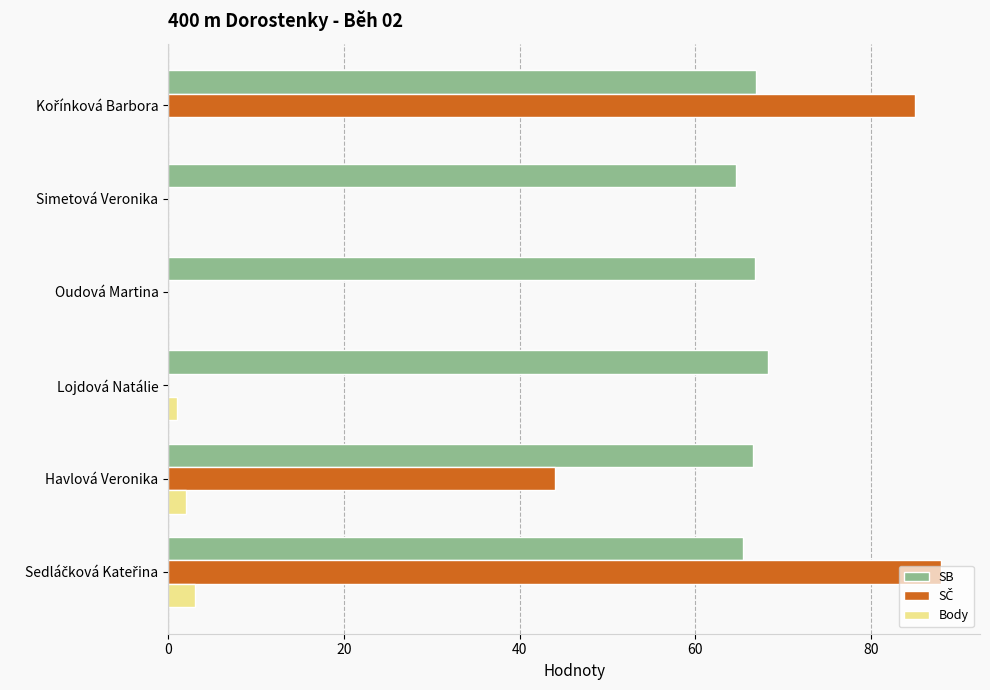

How many data points does each series have?

6